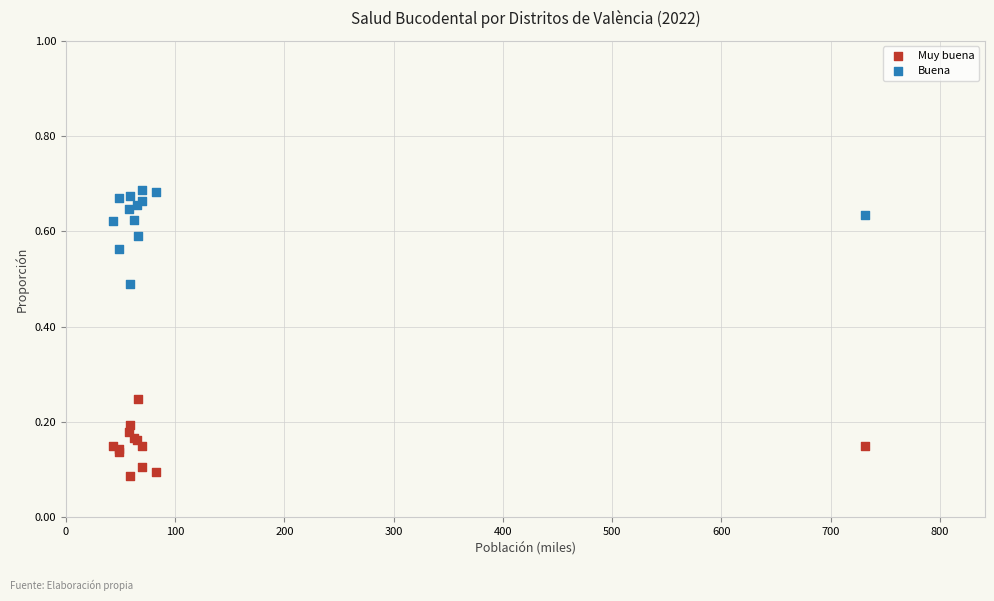

What are all the series names shown in the legend?

Muy buena, Buena